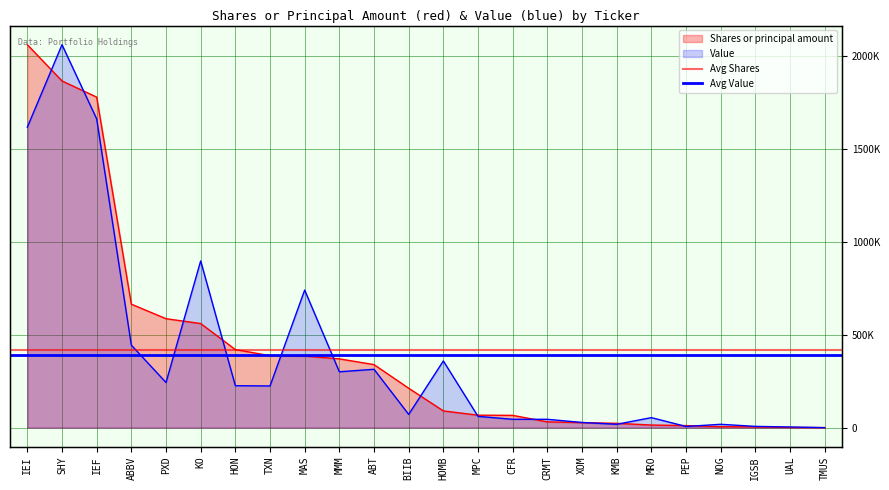

What is the highest value of the Avg Value series?

393275.1